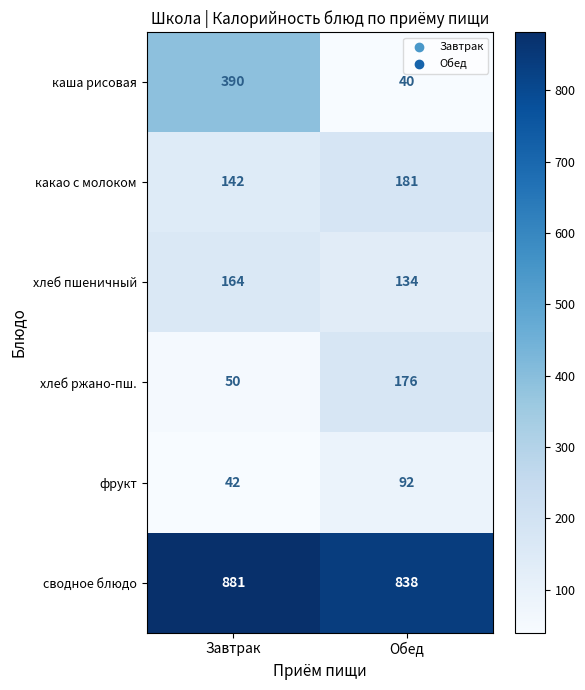

Rank the categories by фрукт value from highest to lowest.

Обед, Завтрак